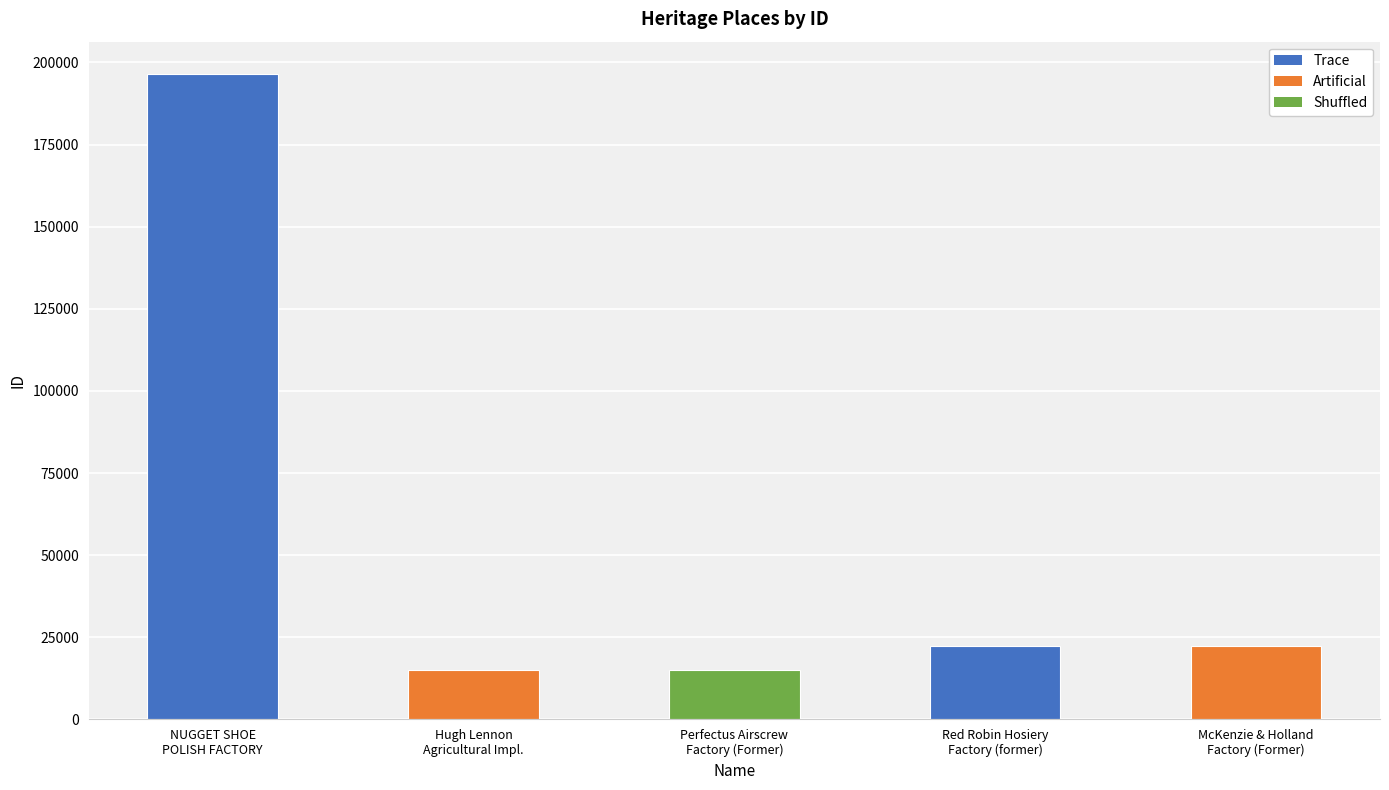

True or false: the data shows 24293 at Perfectus Airscrew
Factory (Former).

False